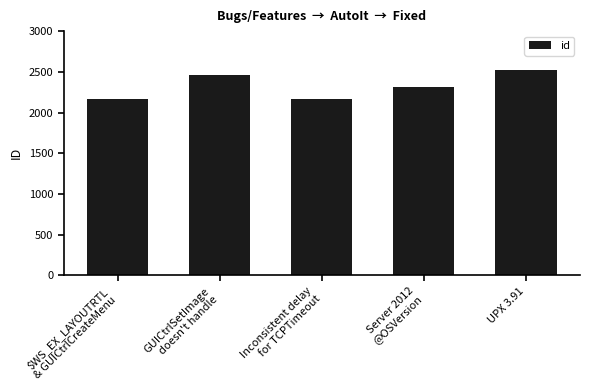

True or false: the data shows 3570 at Server 2012
@OSVersion.

False